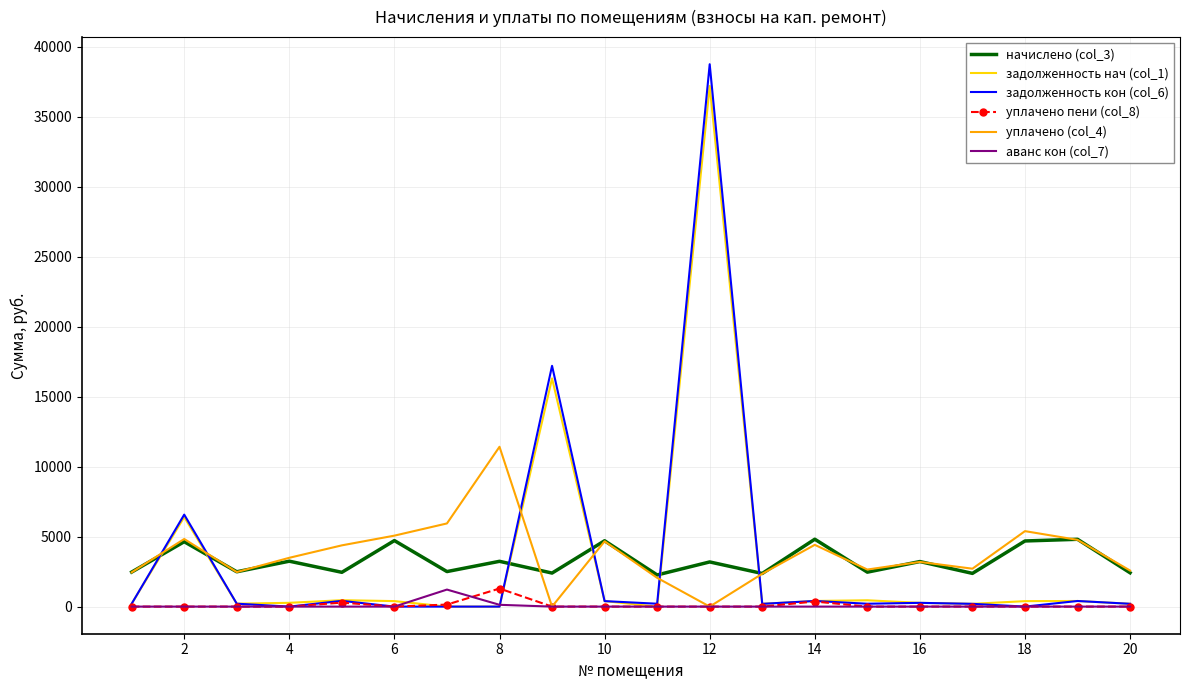

After their last crossing, which series has the higher values: начислено (col_3) or задолженность нач (col_1)?

начислено (col_3)